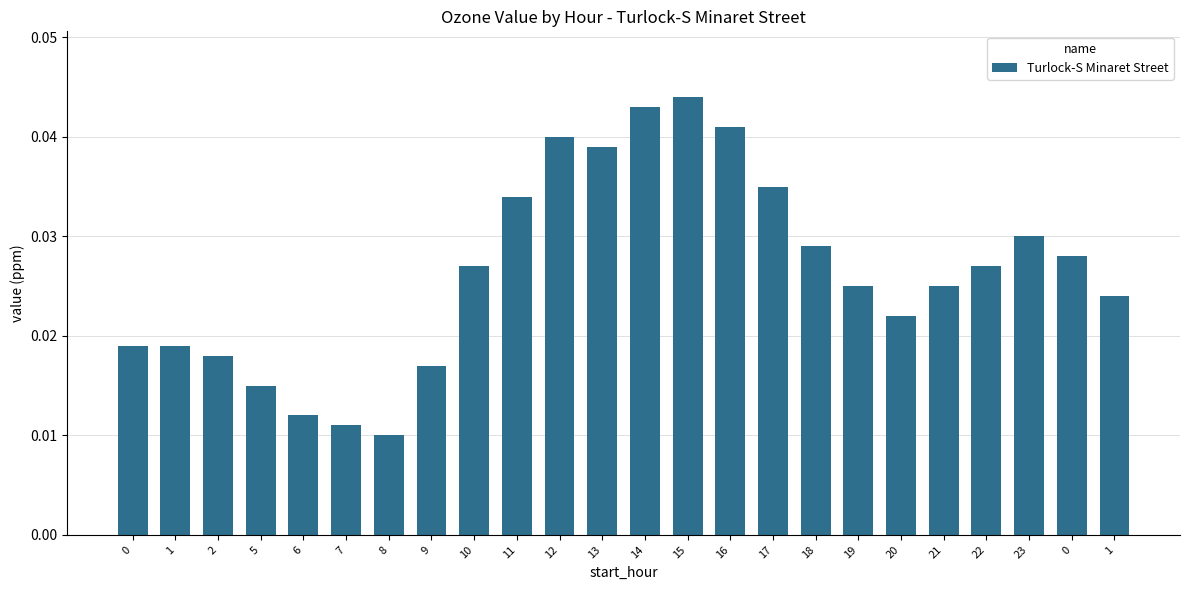

The chart shows a value of 0.0 at 17. True or false?

False